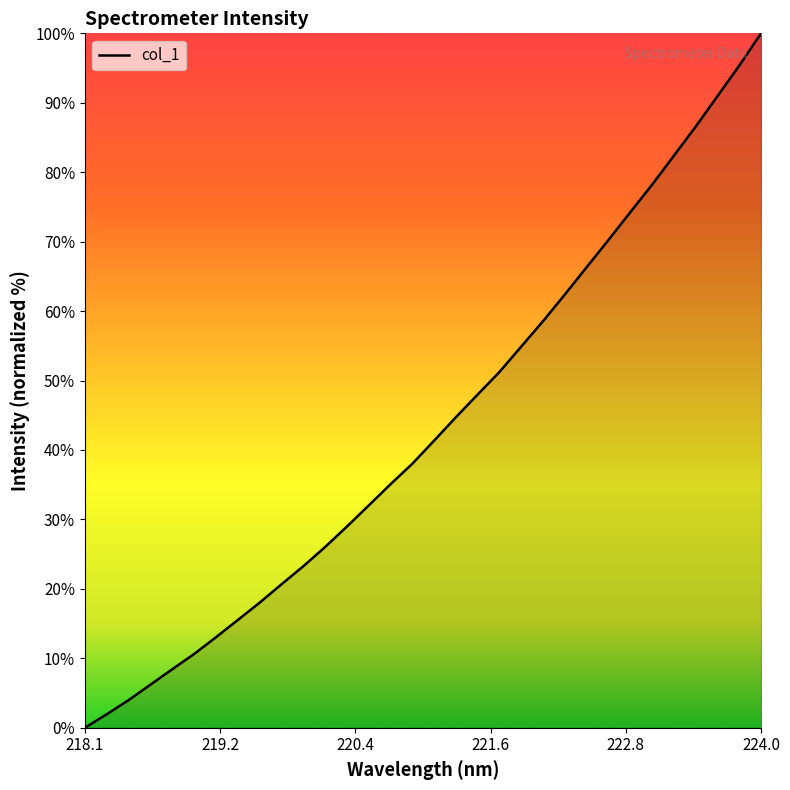

At which category does the chart reach its peak across all series?

224.0